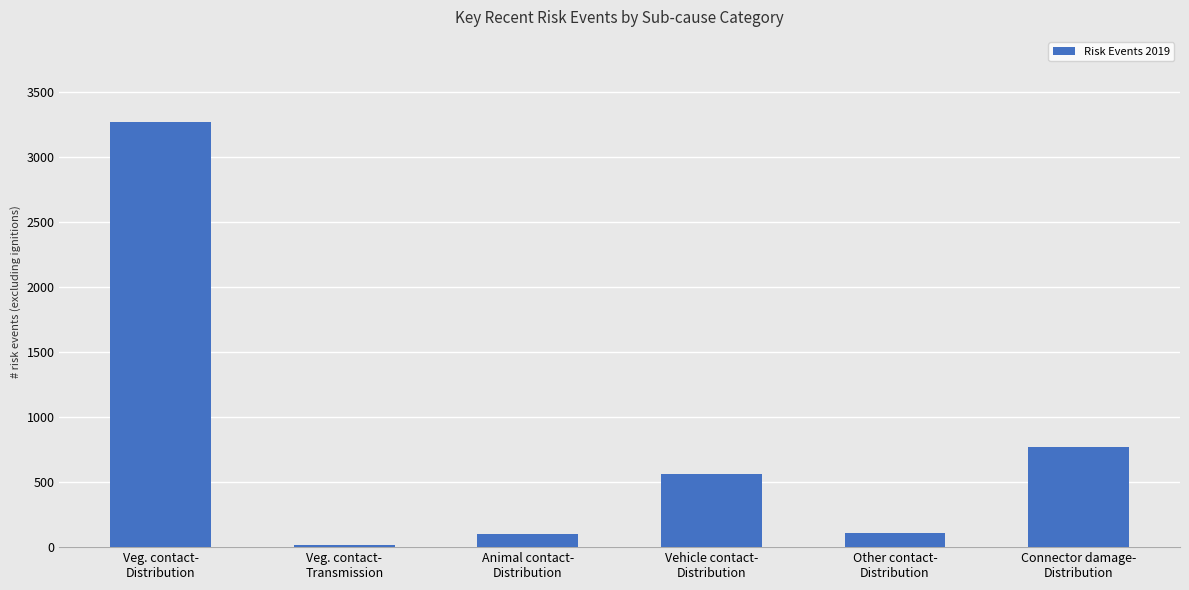

What is the greatest value displayed?

3267